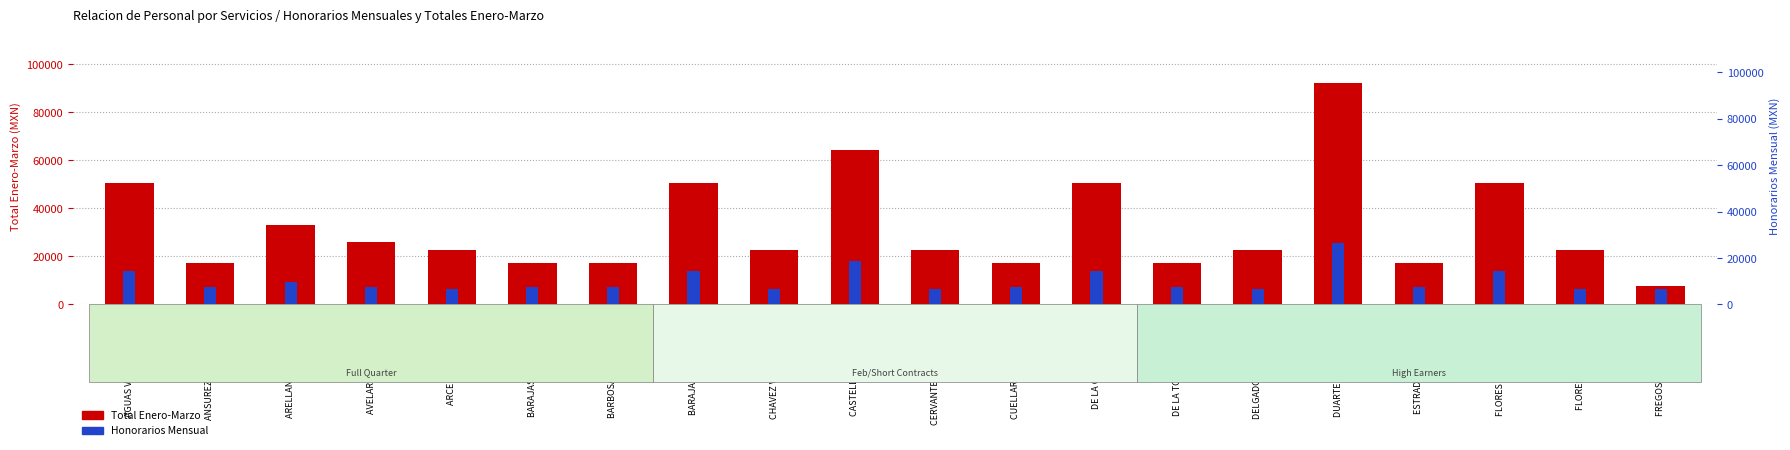

What is the difference between the Total Enero-Marzo values at DUARTE IBARRA MIGUEL and ESTRADA GARCIA JUAN ?

74820